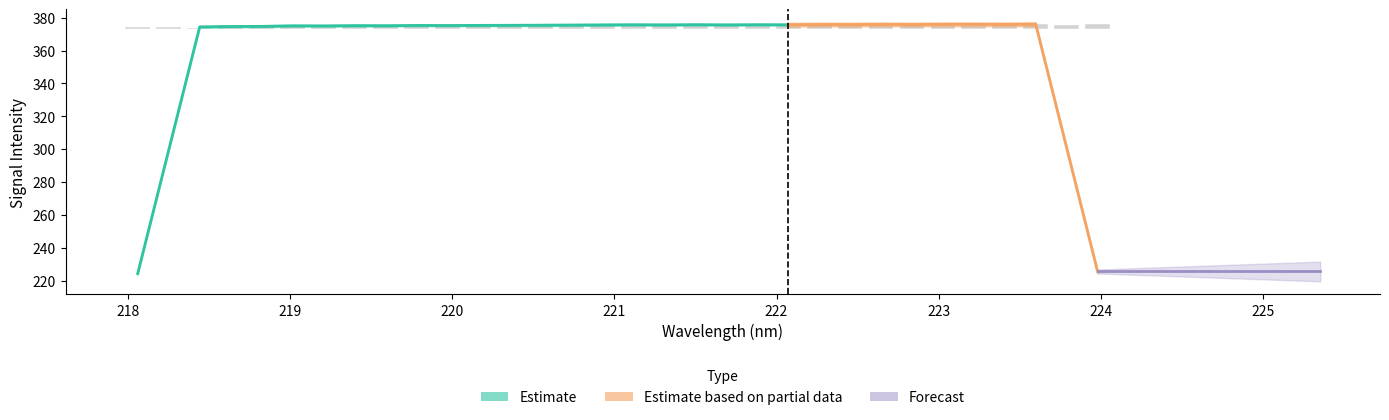

How many values exceed 2?

25